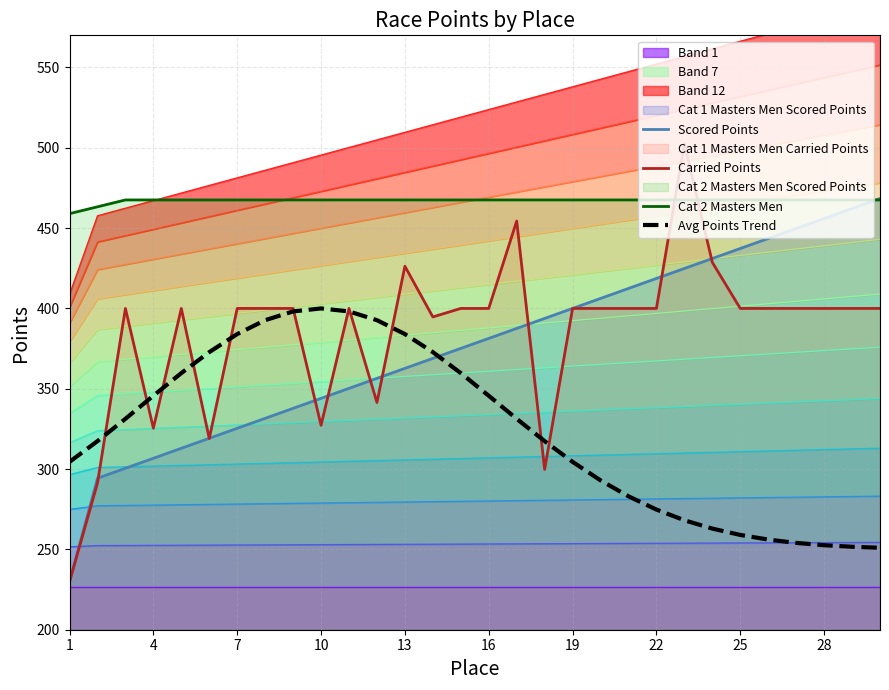

At how many categories does at least one series exceed 420?

30